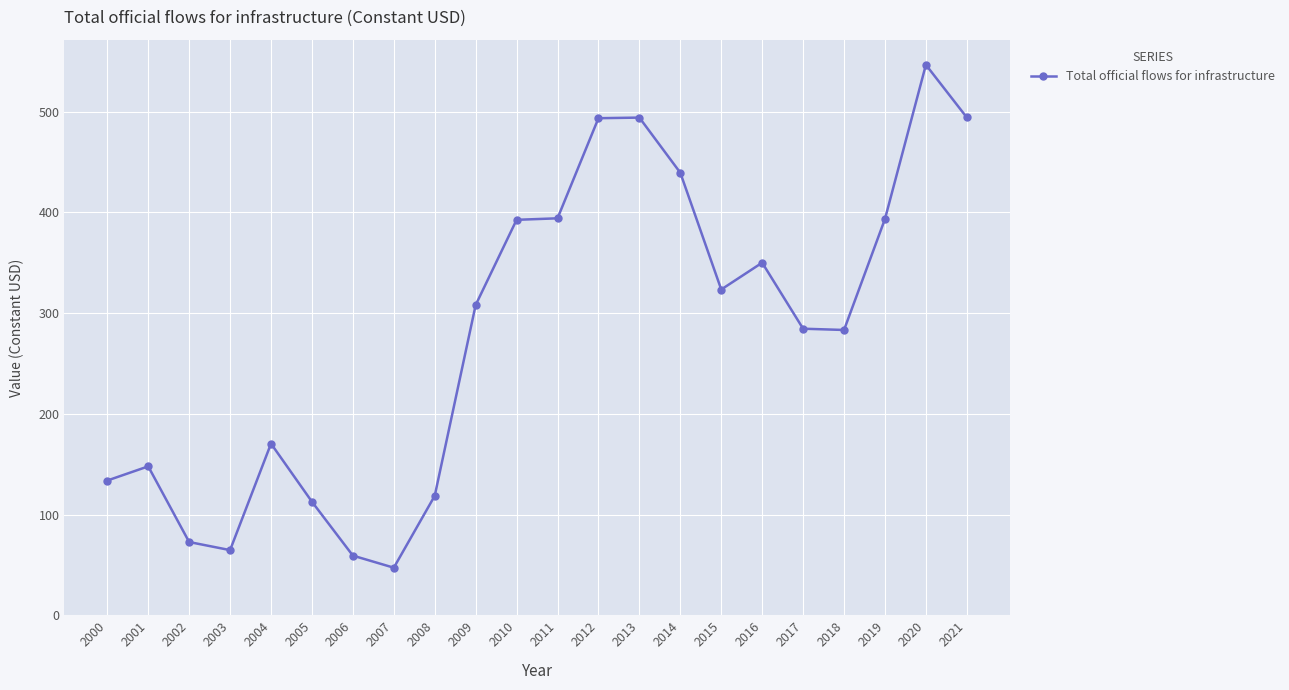

What is the sum of all values?

6124.8